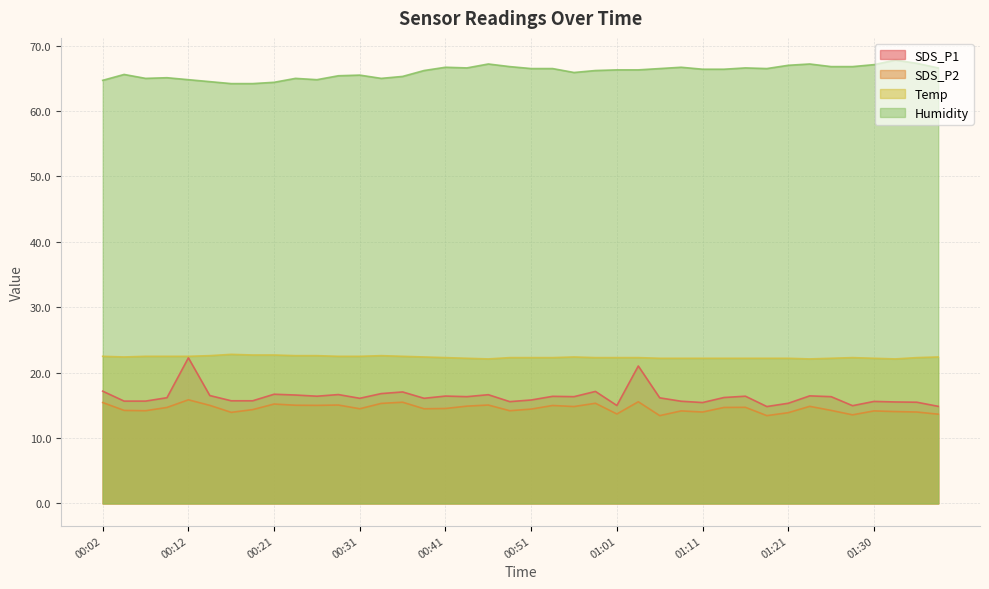

True or false: Humidity and Temp cross at least once.

False